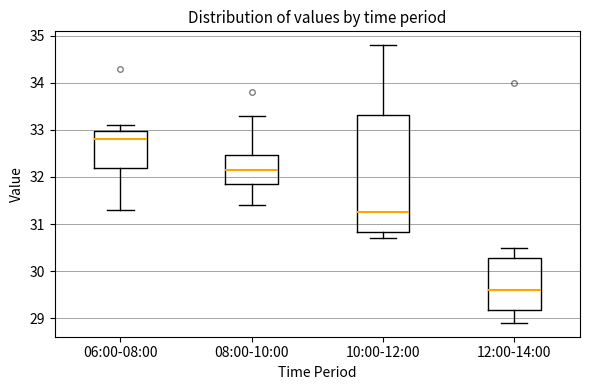

Where is the upper edge of the box for 12:00-14:00 on the y-axis? The values are not printed on the chart, so give them approximately, as read against the axis.

30.3